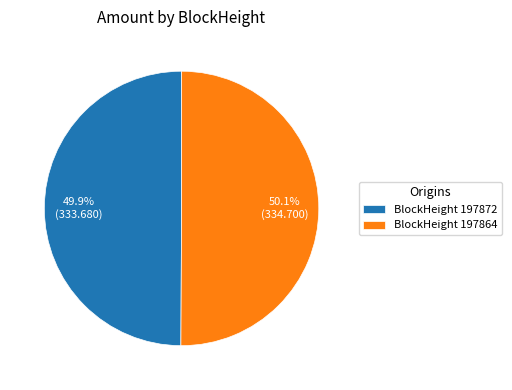

Is there a majority slice in this chart?

Yes